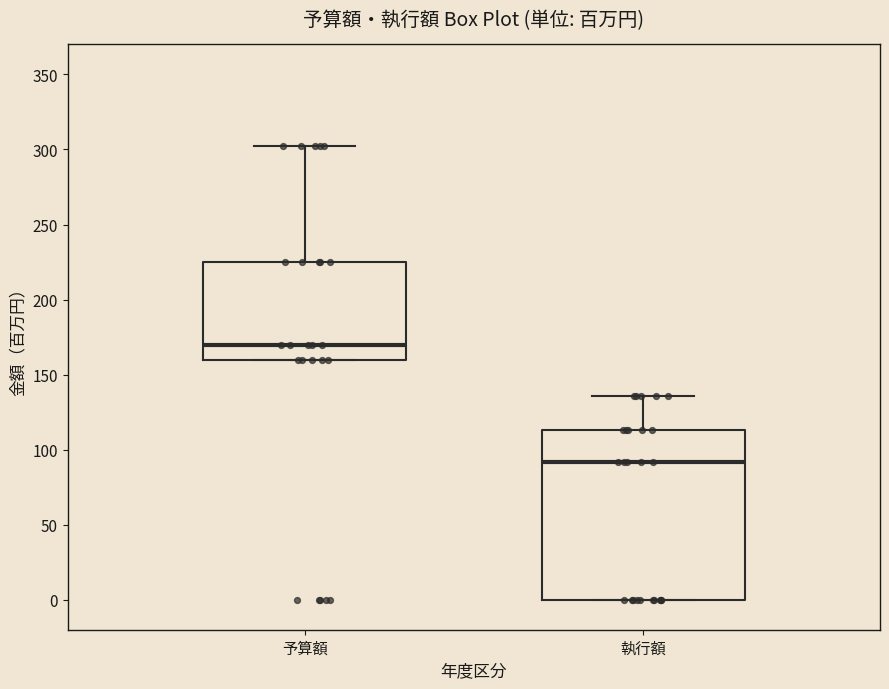

Which box's median line is the lowest?

執行額